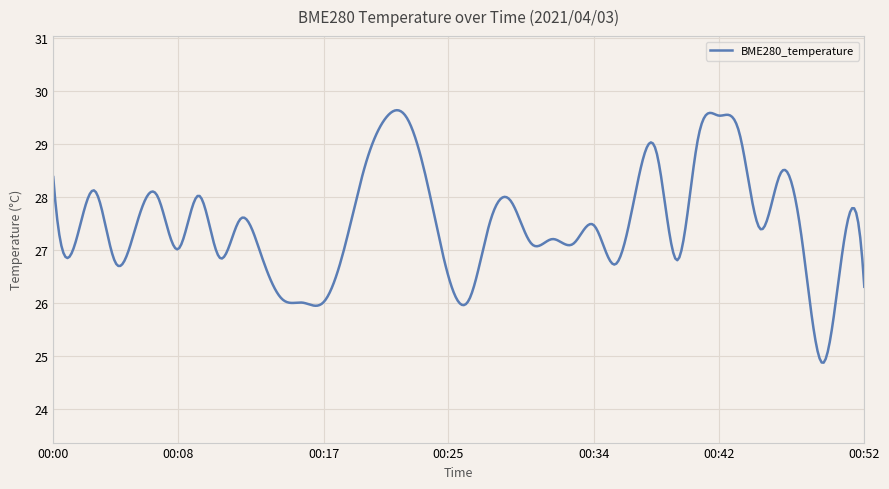

What is the minimum value shown in the chart?

24.9